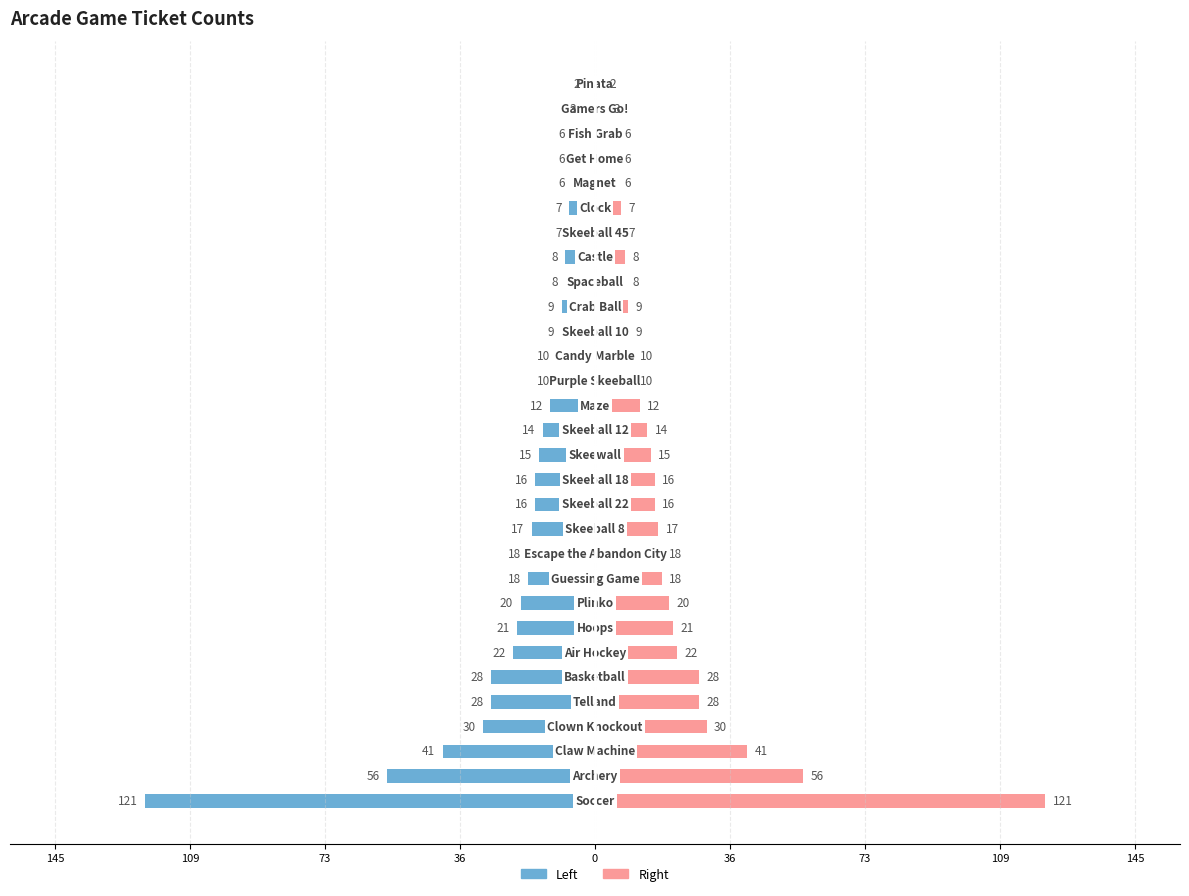

What is the value of the Left bar at the 4th from the left?

-30